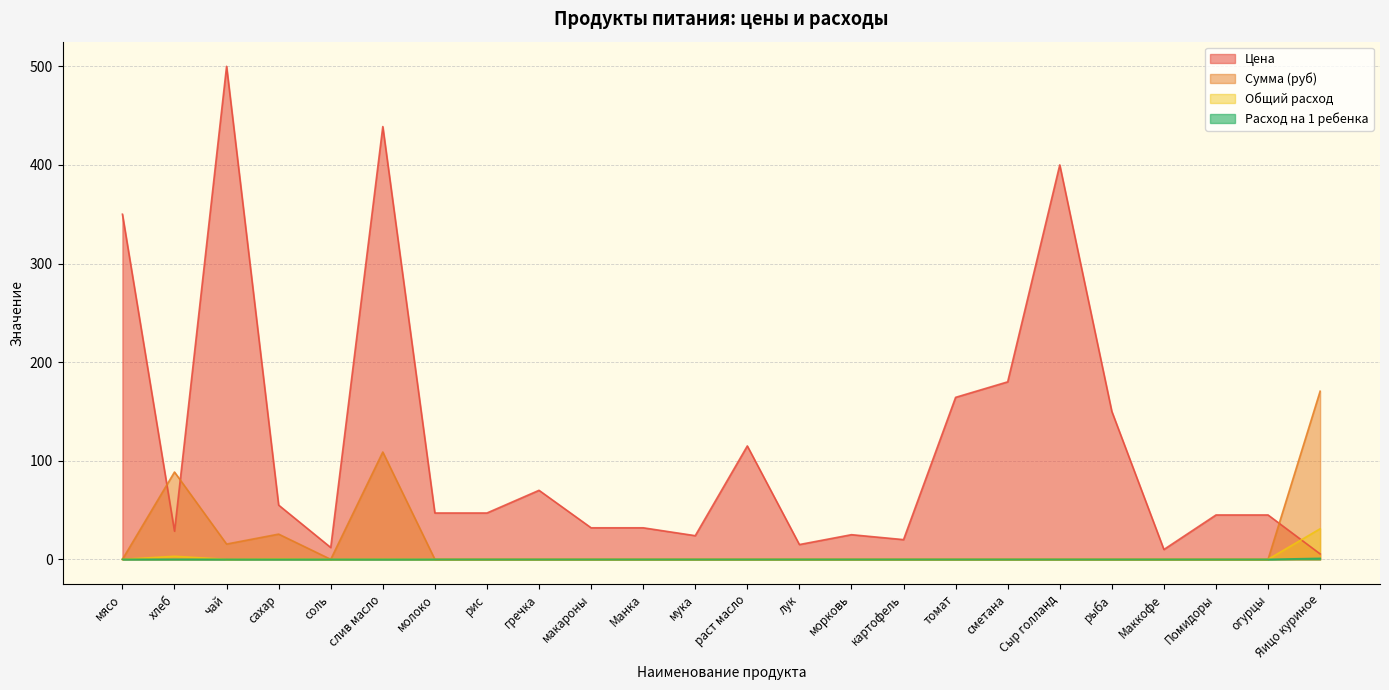

At which category is the sum across all series the highest?

слив масло